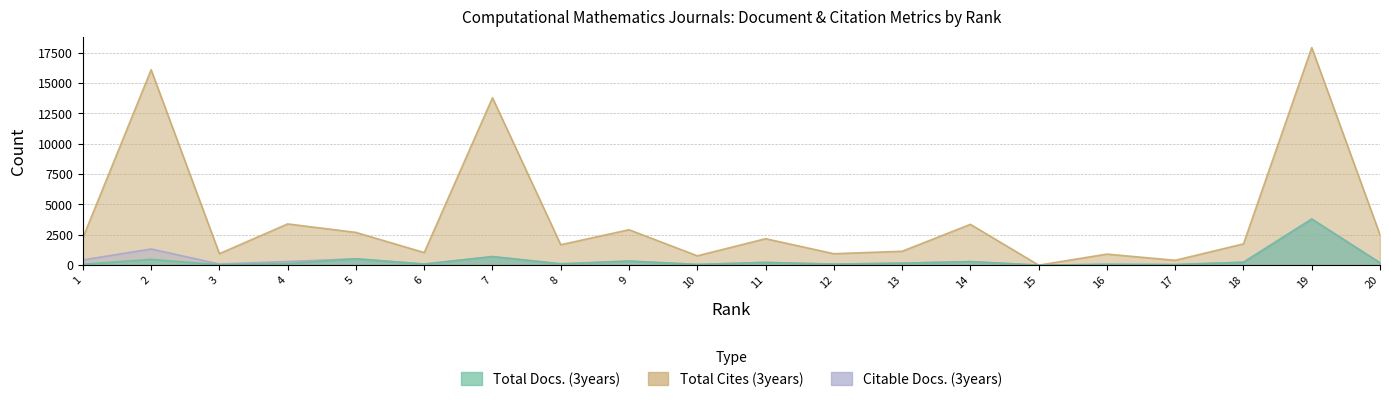

What is the greatest value displayed?

17921